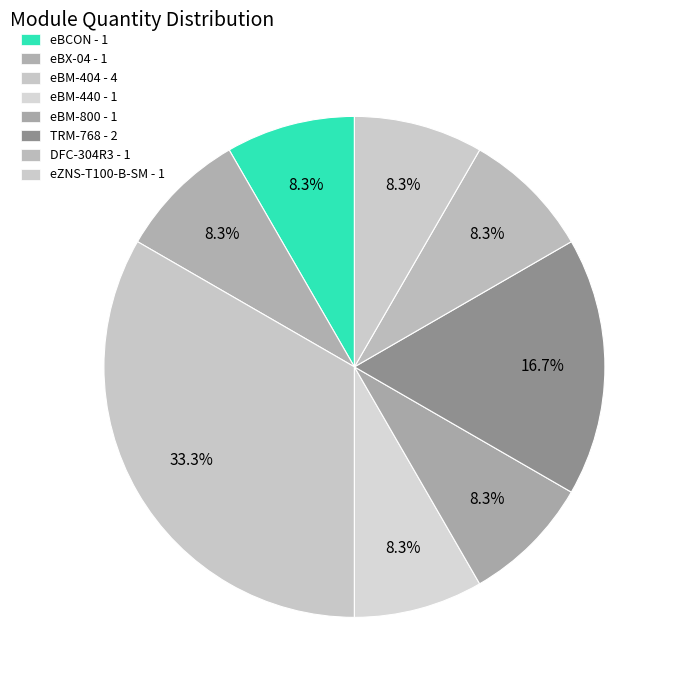

How many slices are in this pie chart?

8